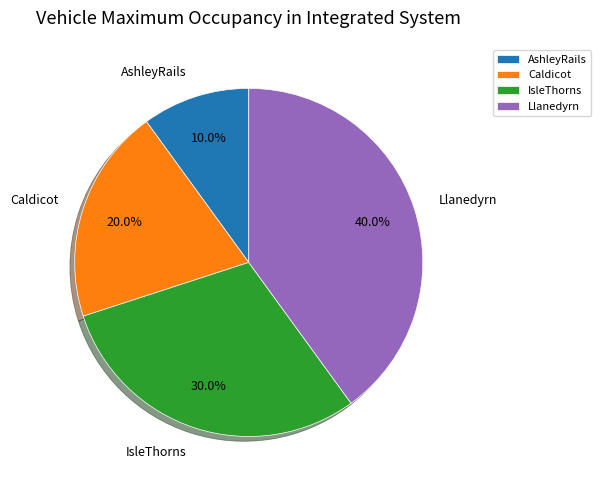

Count the number of slices in the pie.

4